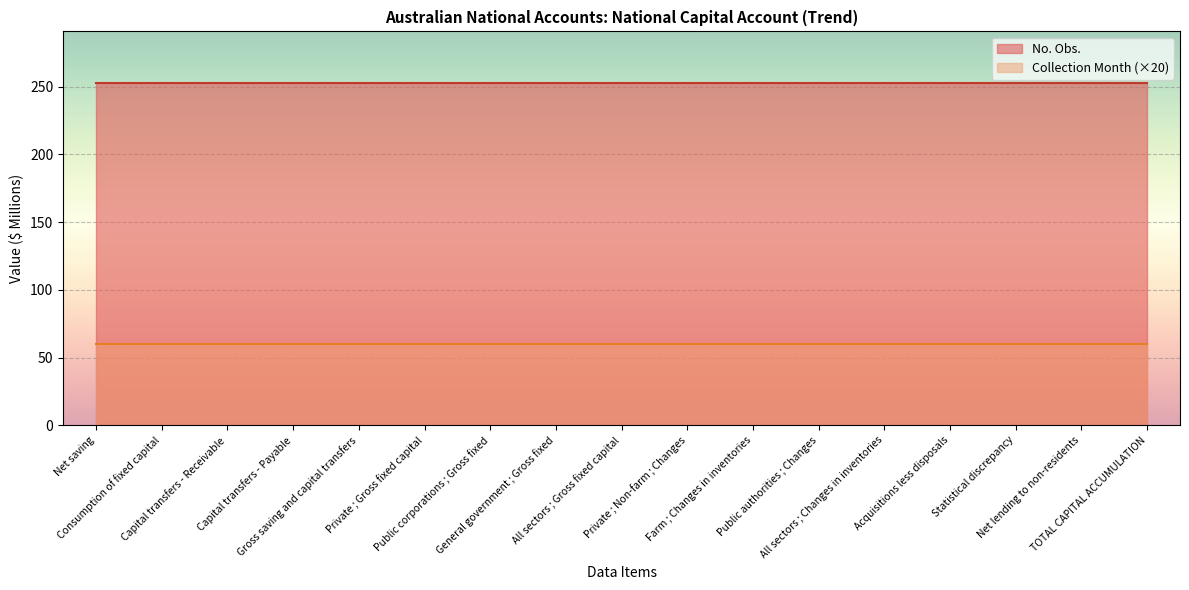

True or false: Collection Month and No. Obs. intersect in this chart.

False